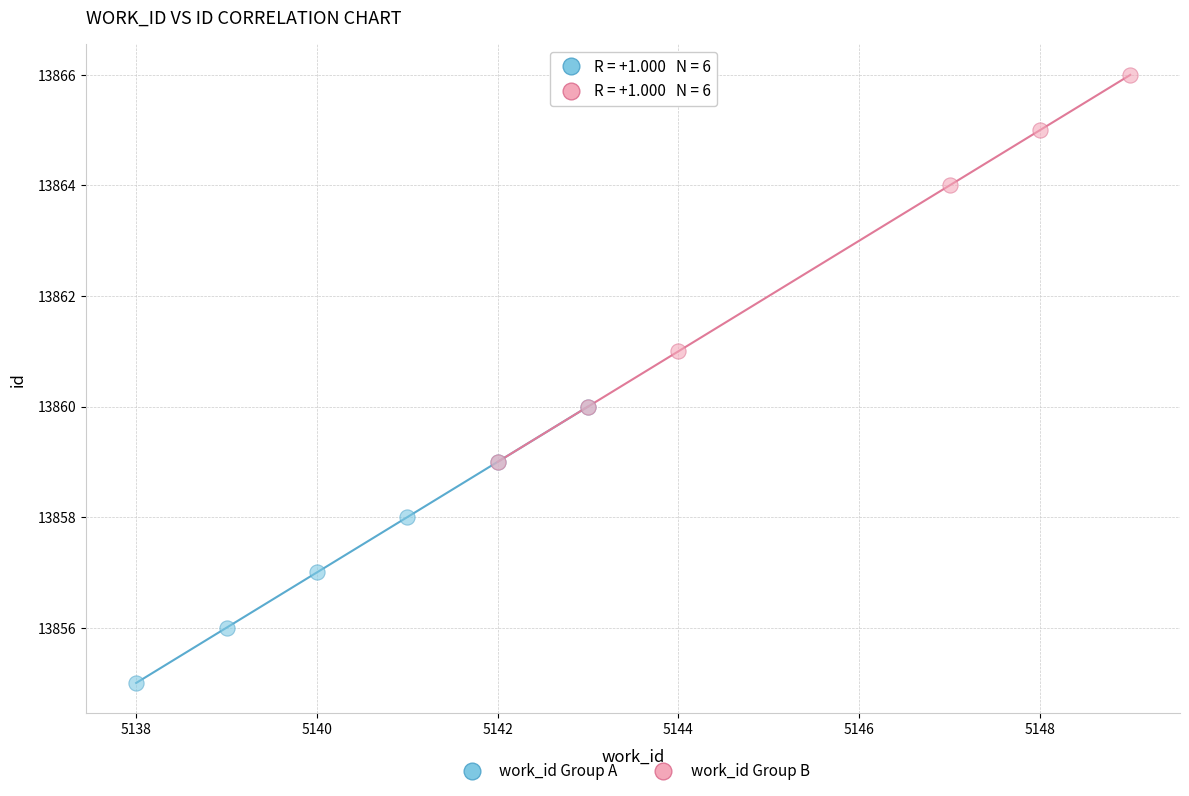

Which series contains the highest Y value?

work_id Group B